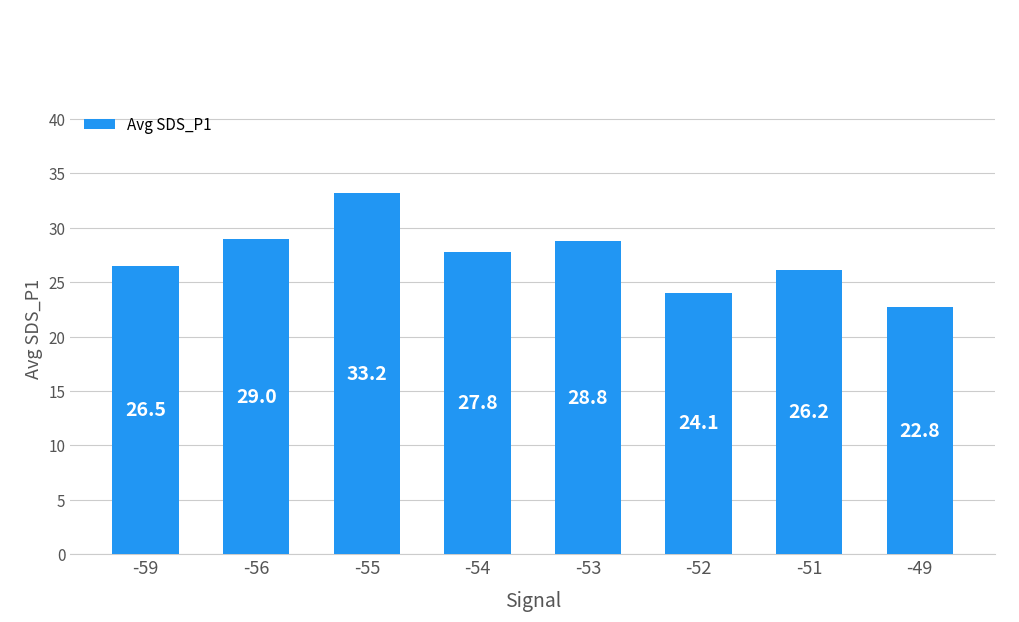

What is the ratio of the value at -51 to the value at -54?

0.9